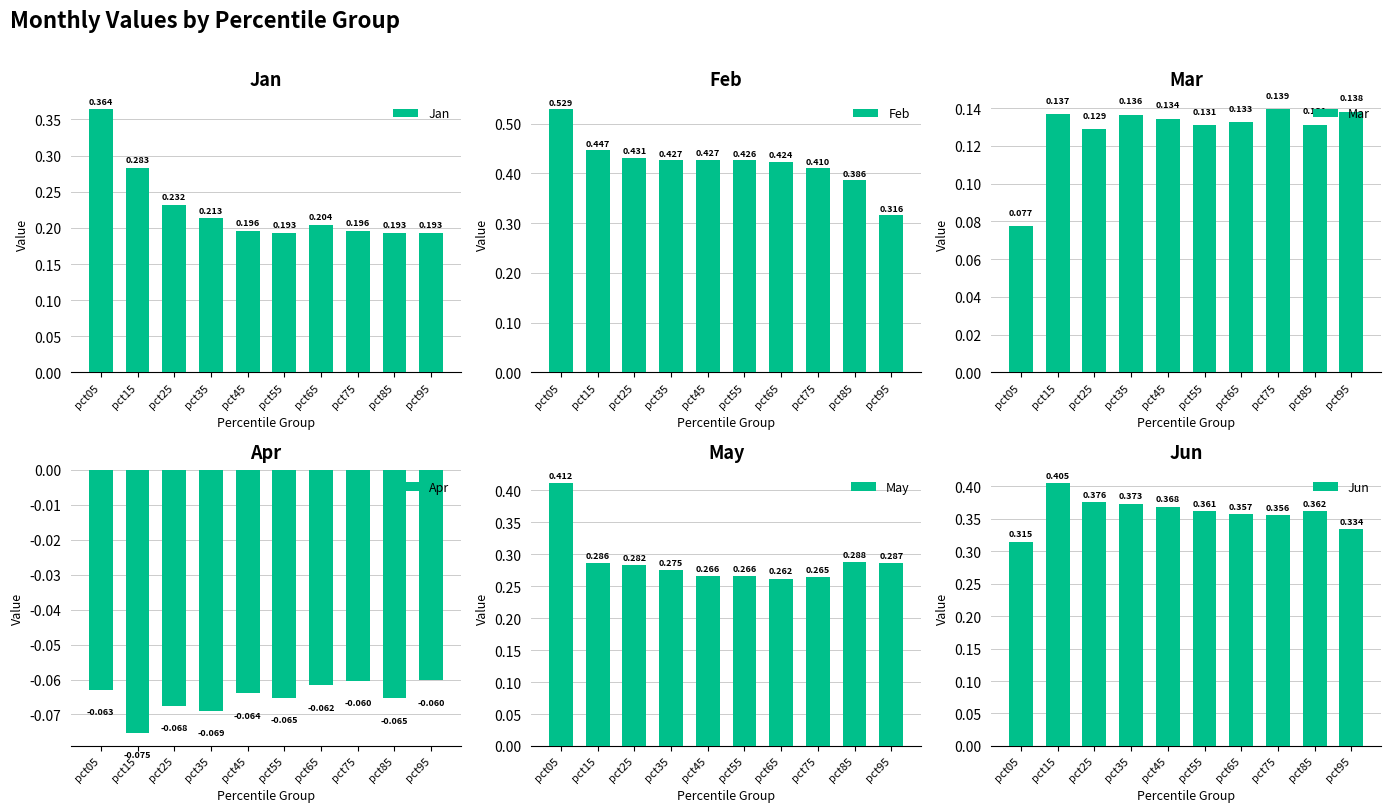

What is the difference between the highest and lowest values at pct25?

0.5